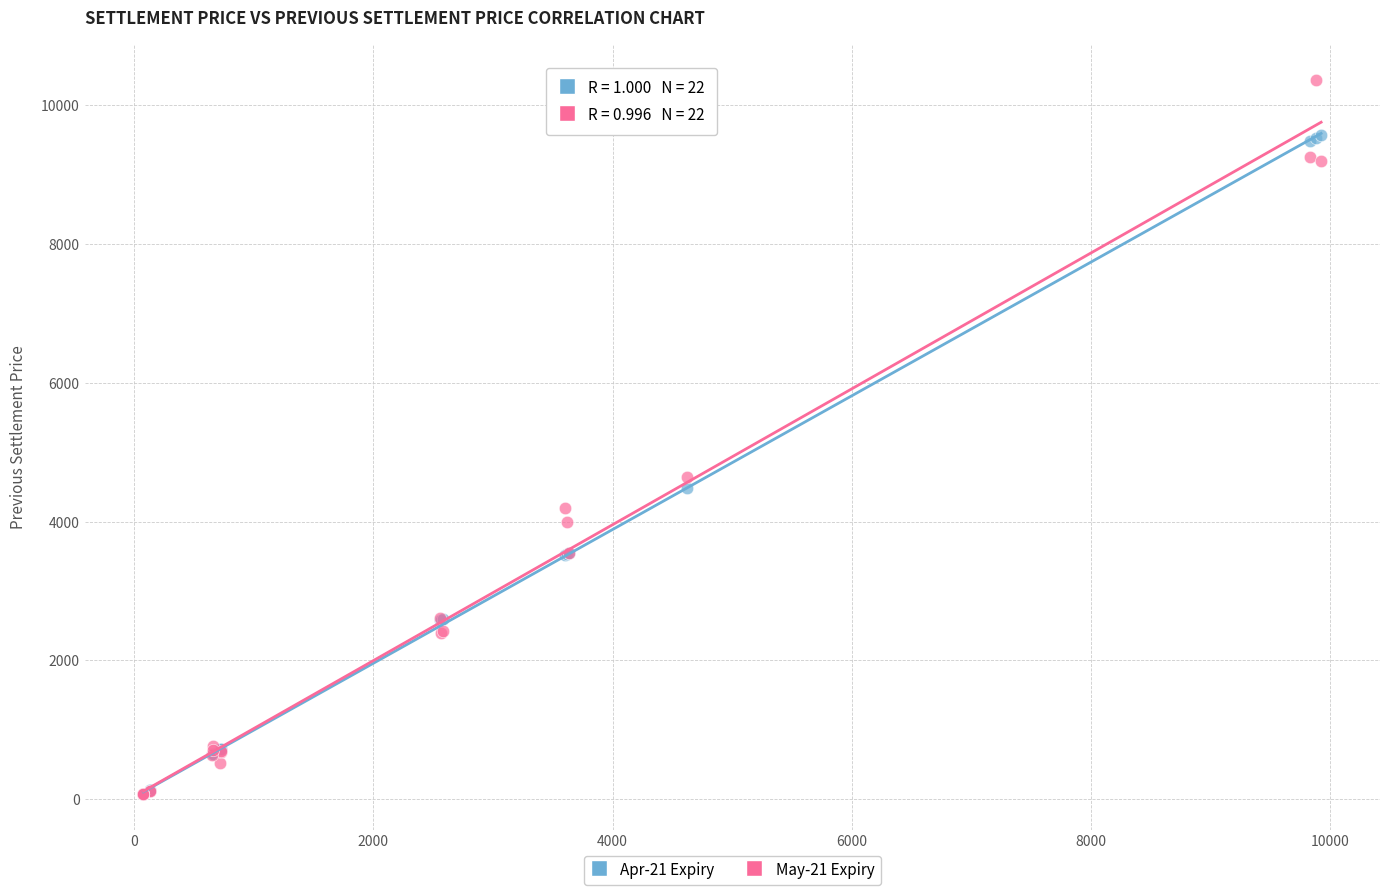

Across all series, what Y value is closest to 5219?

4650.4